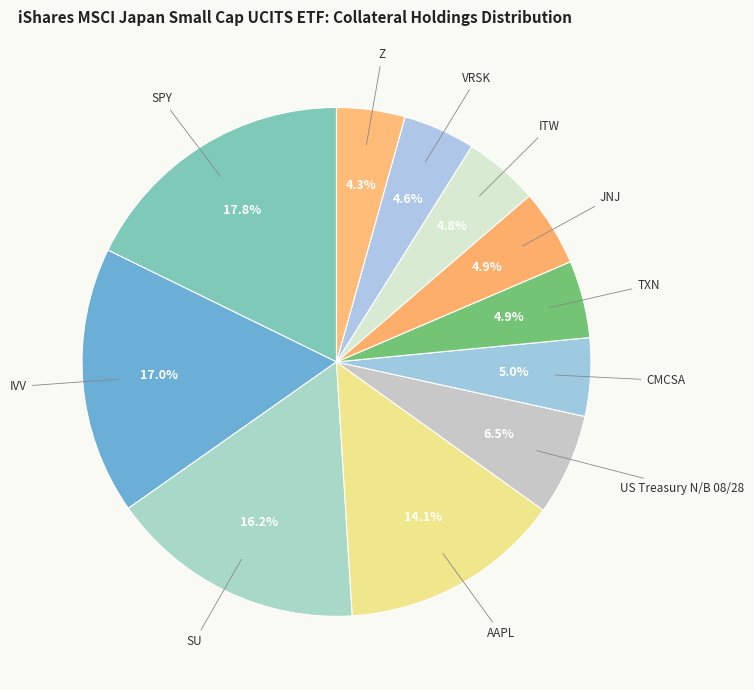

To the nearest percent, what percentage of the pie is IVV?

17%